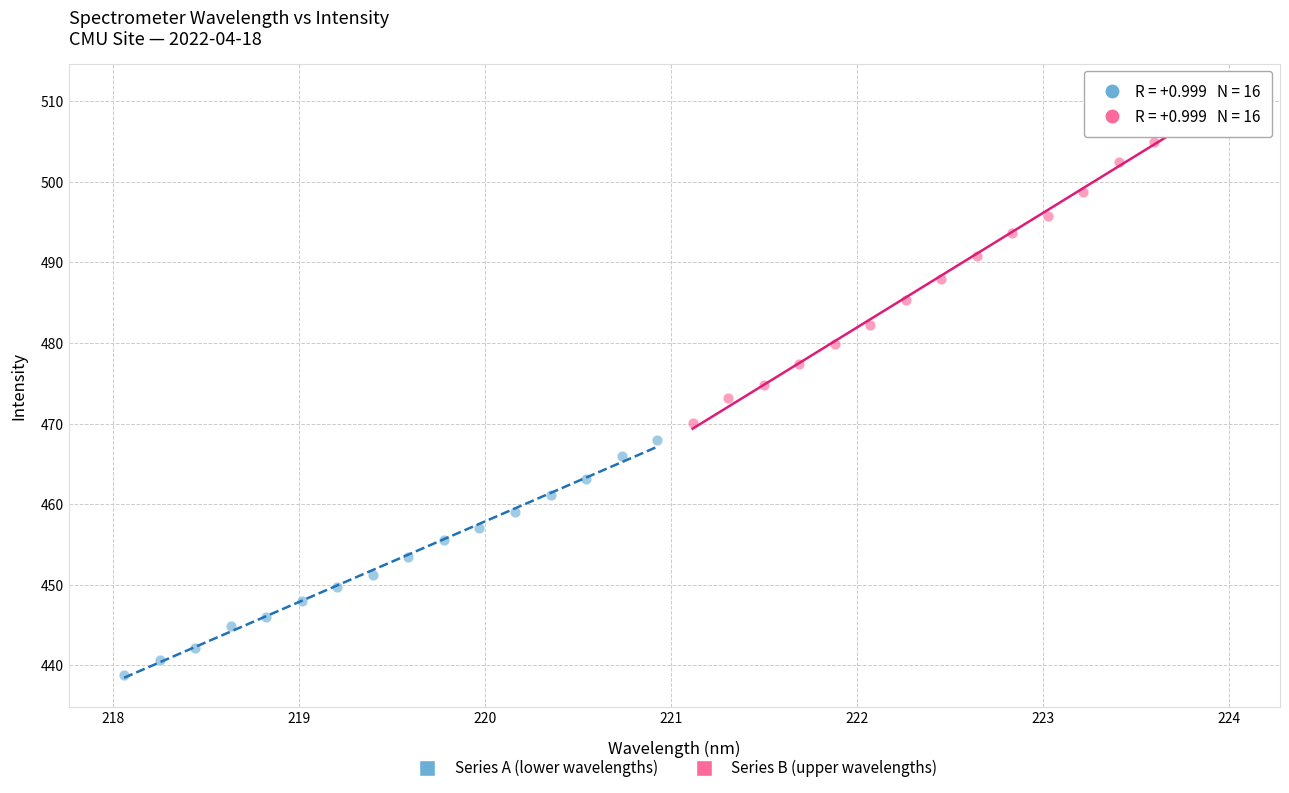

Which series reaches the maximum Y coordinate?

Series B (upper wavelengths)